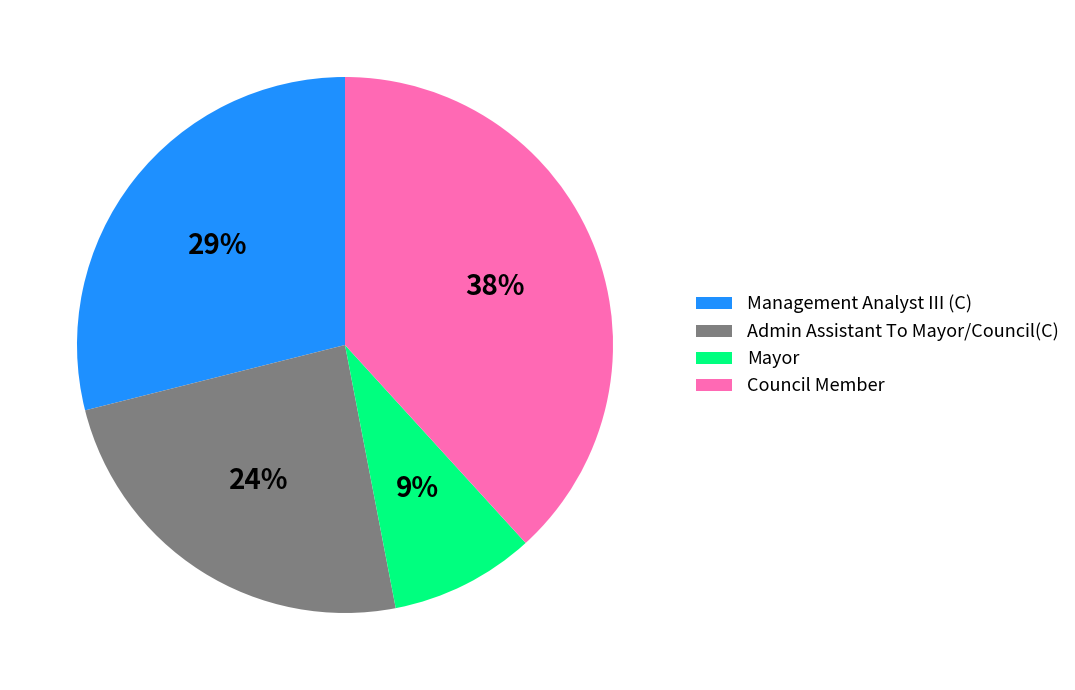

Do Management Analyst III (C) and Council Member together represent more than half of the pie?

Yes